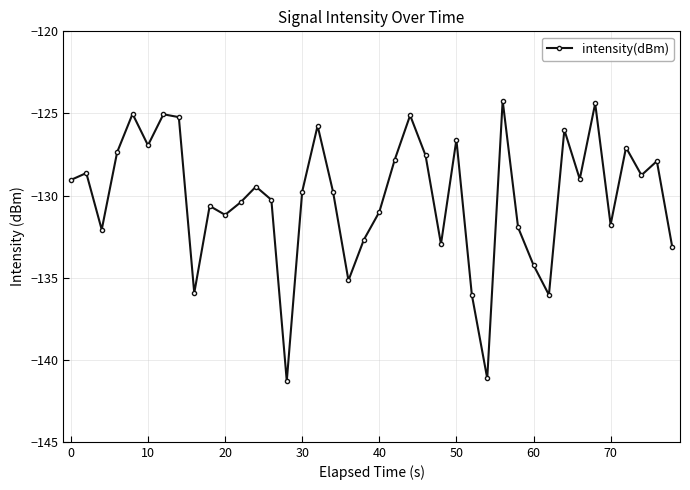

What is the difference between the second highest and second lowest values?

16.7